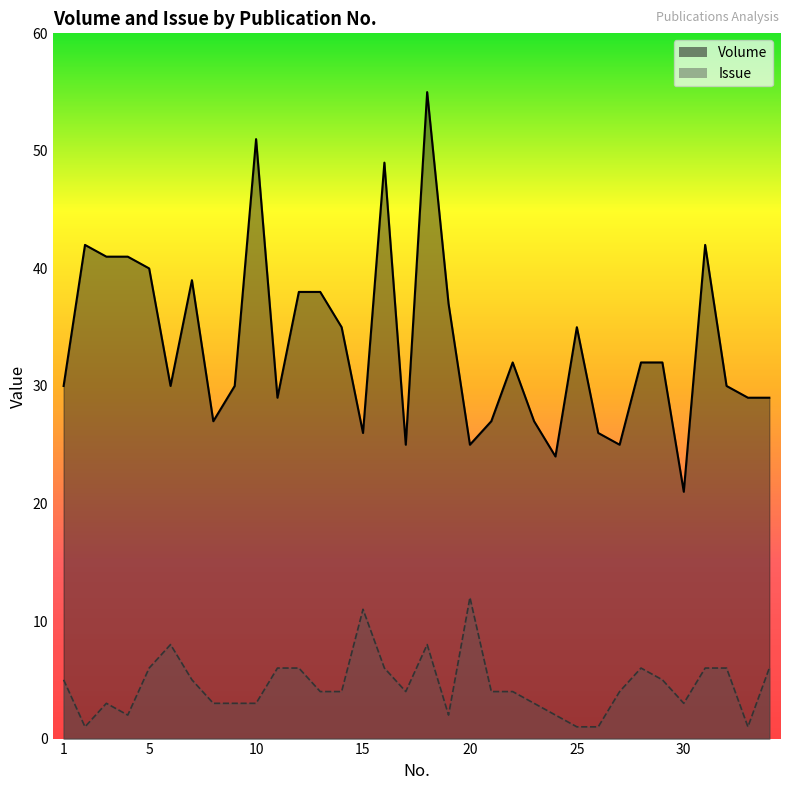

The Issue series shows 1 at 33. True or false?

True